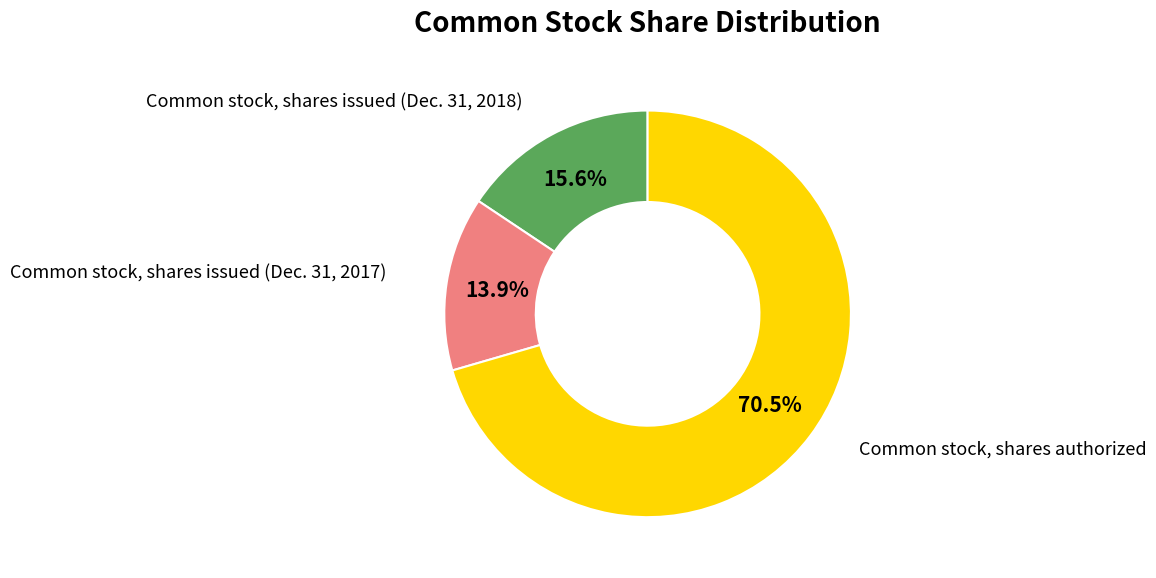

What is the largest slice in the pie chart?

Common stock, shares authorized